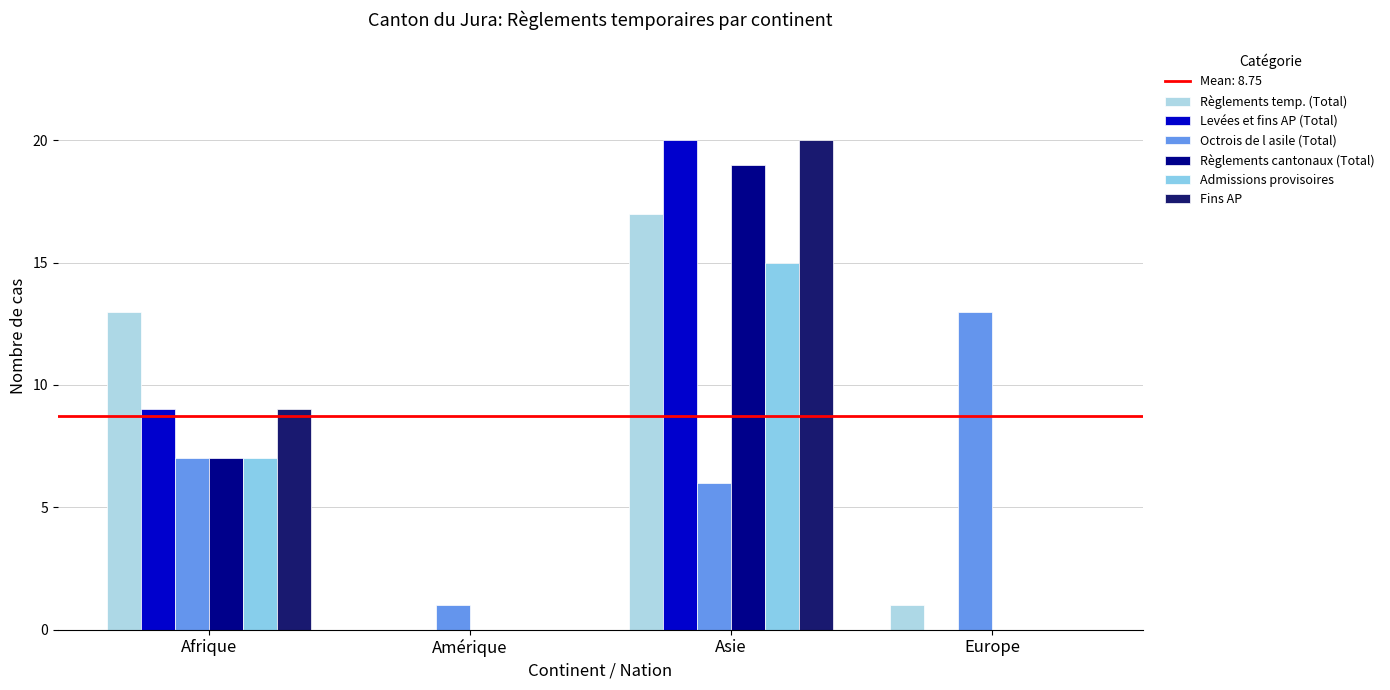

What is the average value of the Levées et fins AP (Total) series?

7